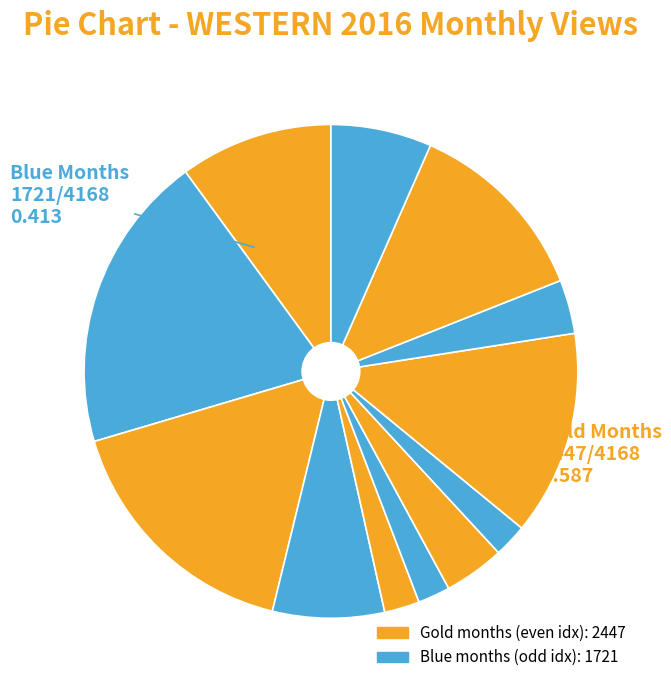

How many slices are in this pie chart?

12